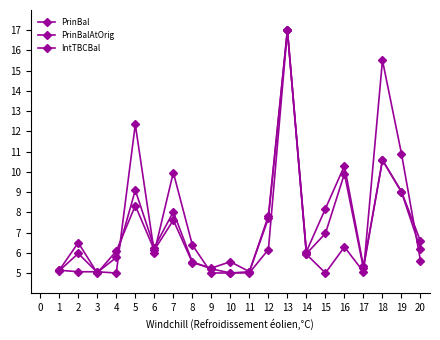

After their last crossing, which series has the higher values: PrinBal or IntTBCBal?

PrinBal